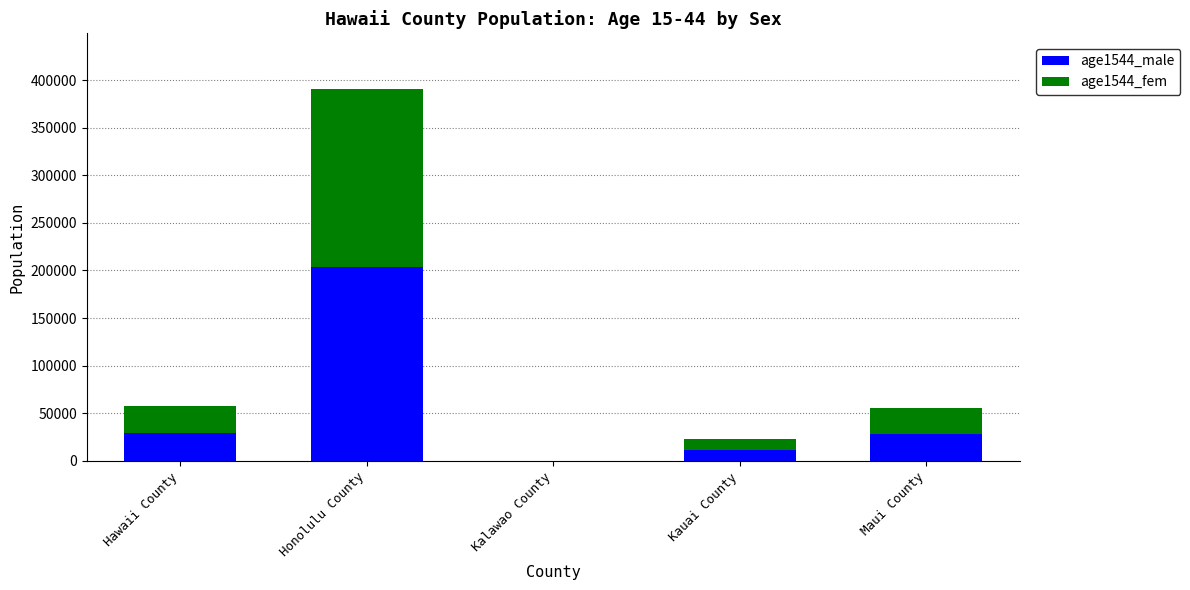

Which category has the highest value in the age1544_male series?

Honolulu County